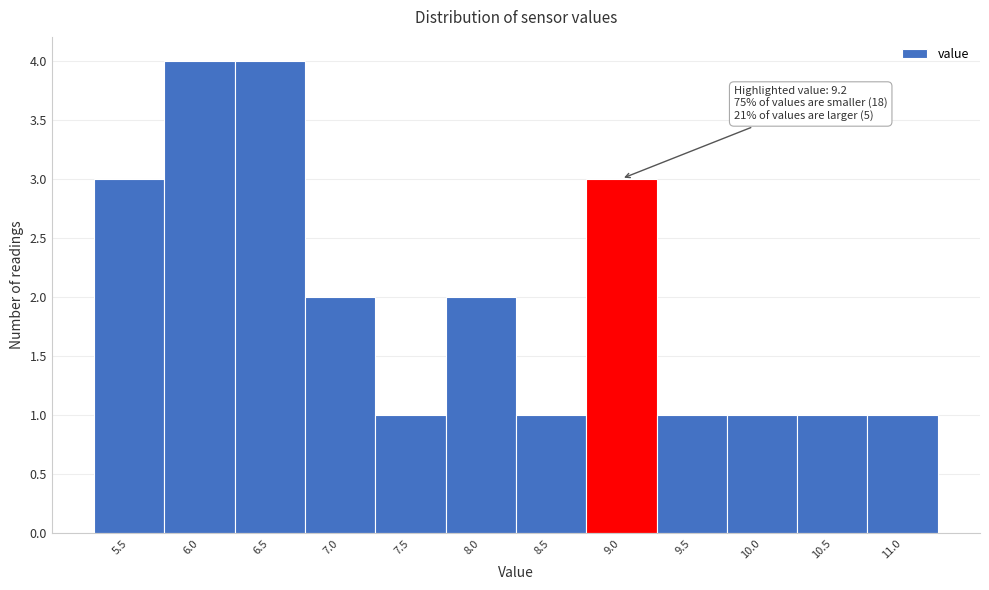

Reading right to left, extract all data points from this chart.

11.0=1	10.5=1	10.0=1	9.5=1	9.0=3	8.5=1	8.0=2	7.5=1	7.0=2	6.5=4	6.0=4	5.5=3